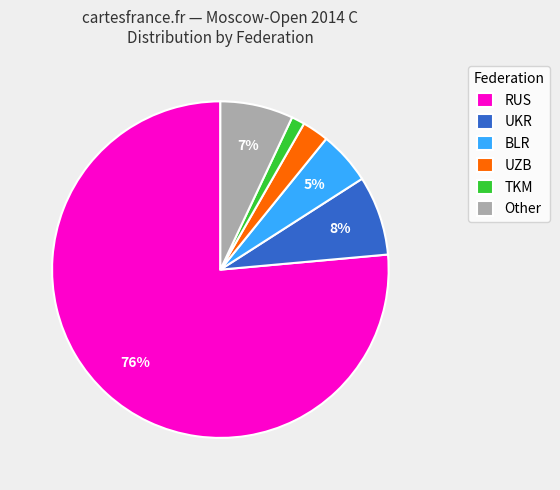

Count the number of slices in the pie.

6